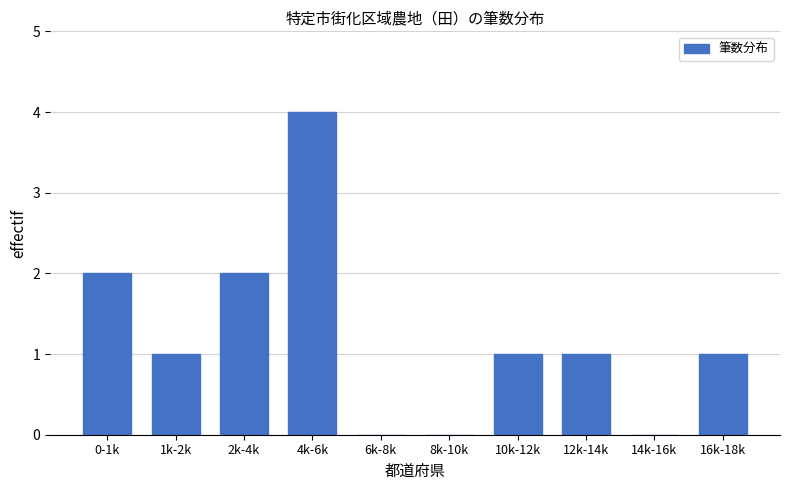

Reading left to right, list all the values displayed in this chart.

0-1k=2	1k-2k=1	2k-4k=2	4k-6k=4	6k-8k=0	8k-10k=0	10k-12k=1	12k-14k=1	14k-16k=0	16k-18k=1